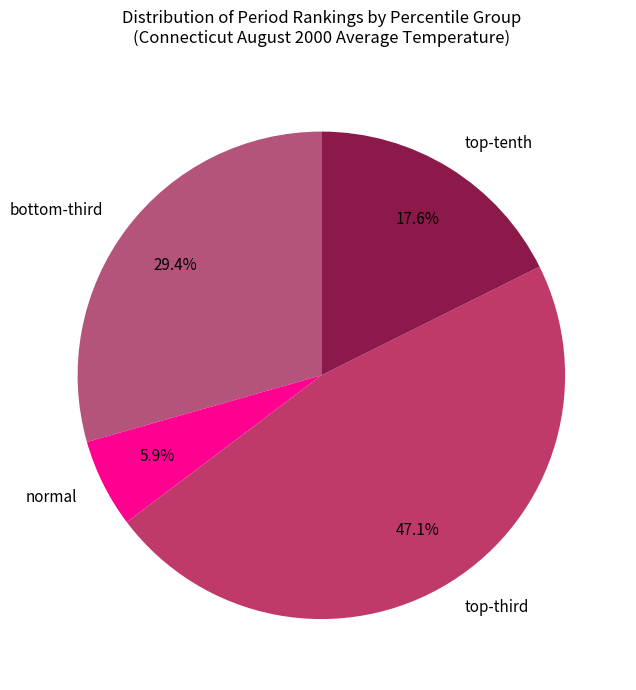

How much of the chart is everything except normal?

94.1%